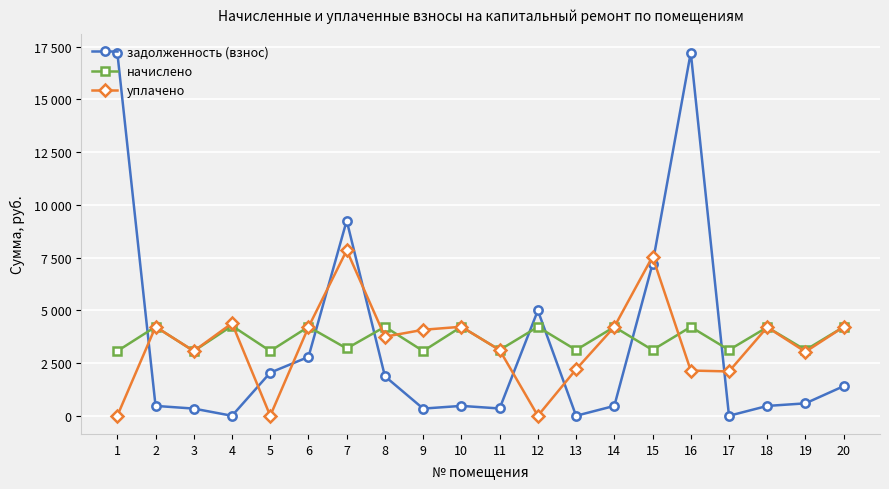

True or false: задолженность (взнос) and уплачено intersect in this chart.

True